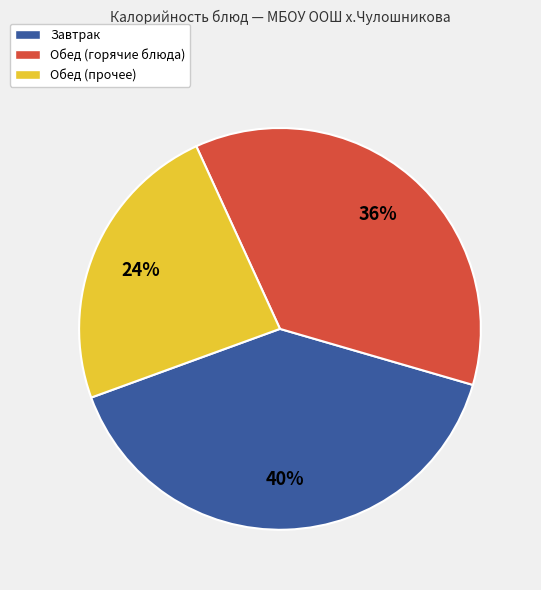

Rank the categories by value from highest to lowest.

Завтрак, Обед (горячие блюда), Обед (прочее)